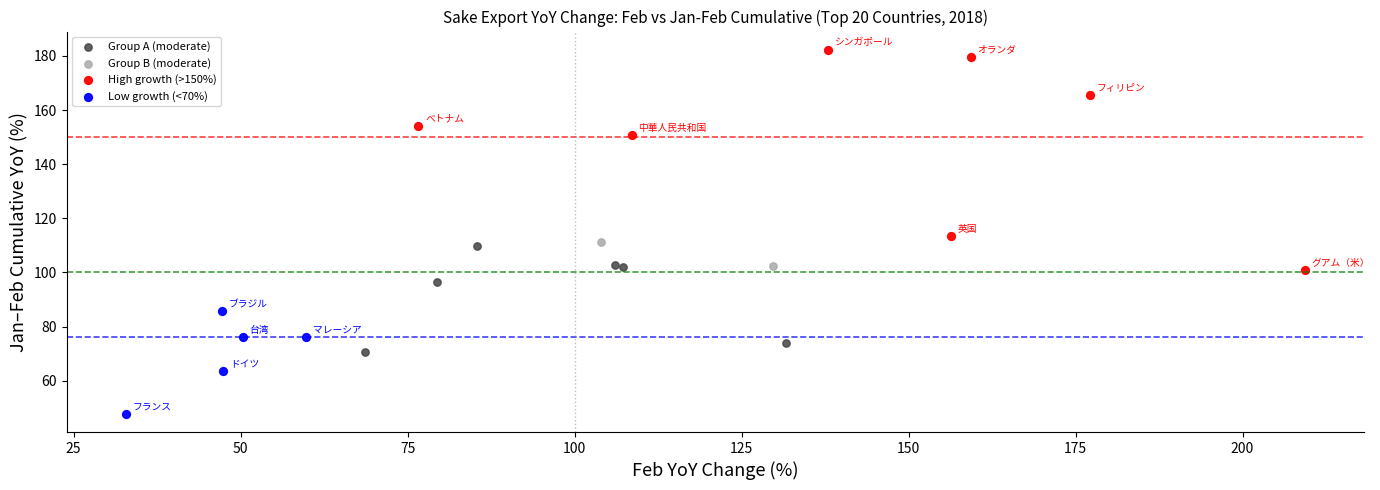

What are all the series names shown in the legend?

Group A (moderate), Group B (moderate), High growth (>150%), Low growth (<70%)